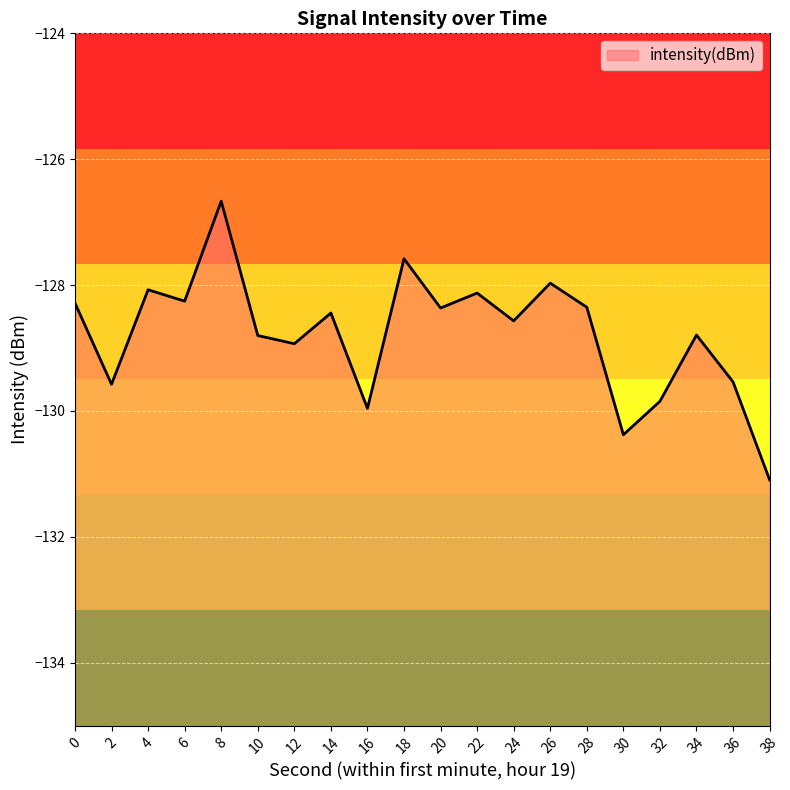

Where is the first local maximum?

4